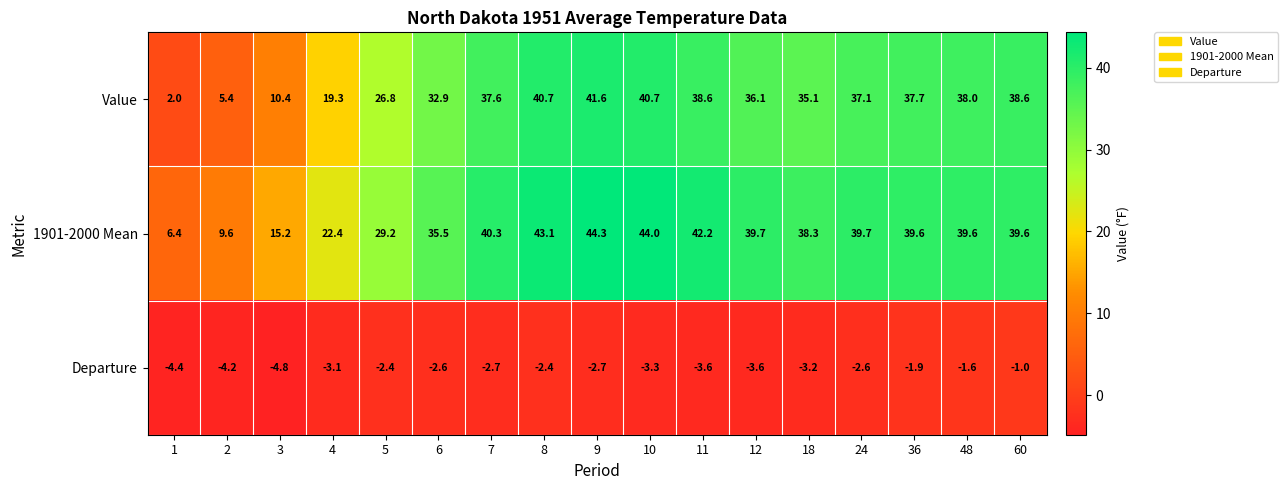

At 6, list the series in order from largest to smallest.

1901-2000 Mean, Value, Departure